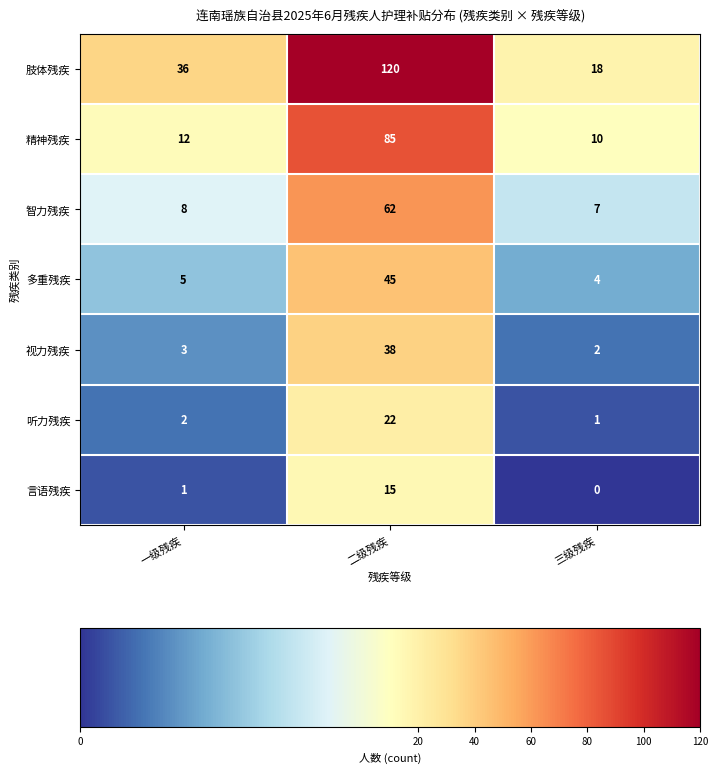

Rank the categories by 精神残疾 value from lowest to highest.

三级残疾, 一级残疾, 二级残疾